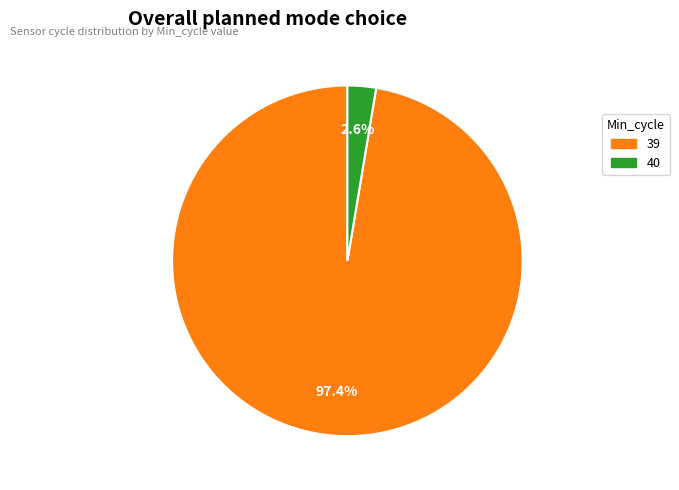

Rank the categories by value from highest to lowest.

39, 40